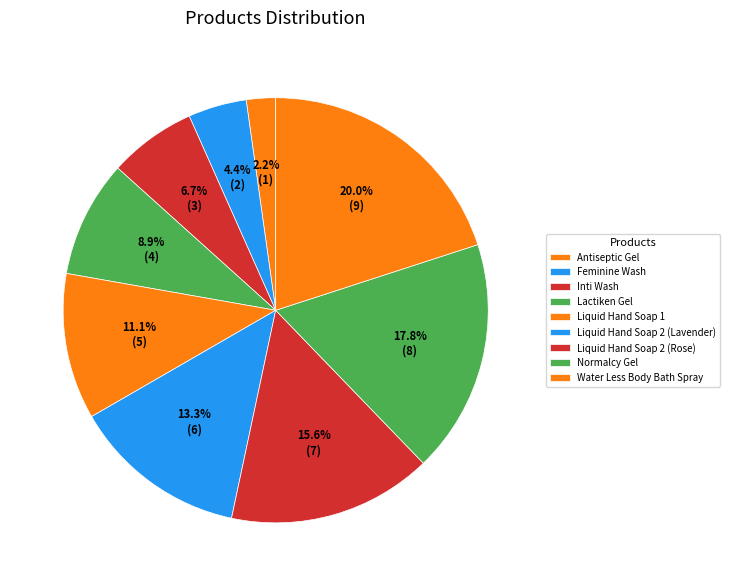

Count the number of slices in the pie.

9